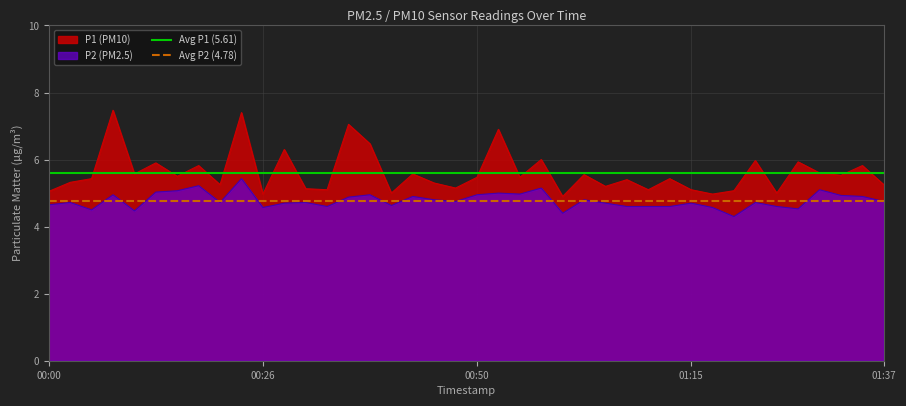

List the series in order of their overall mean, lowest first.

Avg P2 (4.78), Avg P1 (5.61)